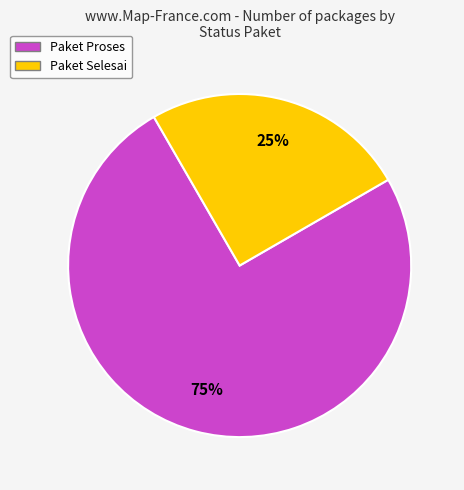

True or false: Paket Proses accounts for 75% of the total.

True